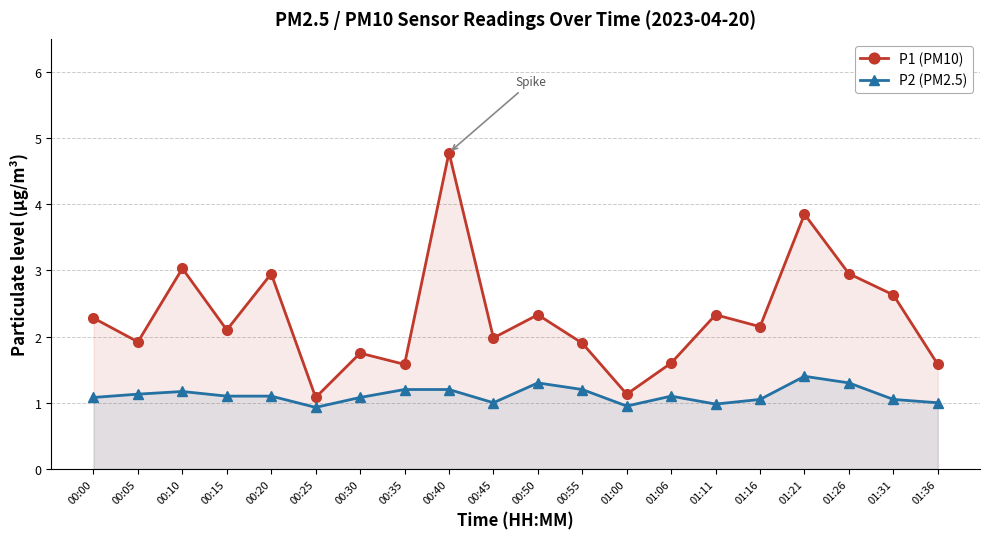

Reading left to right, transcribe all the data shown in this chart.

P1 (PM10): 00:00=2.3	00:05=1.9	00:10=3.0	00:15=2.1	00:20=3.0	00:25=1.1	00:30=1.8	00:35=1.6	00:40=4.8	00:45=2.0	00:50=2.3	00:55=1.9	01:00=1.1	01:06=1.6	01:11=2.3	01:16=2.1	01:21=3.9	01:26=3.0	01:31=2.6	01:36=1.6
P2 (PM2.5): 00:00=1.1	00:05=1.1	00:10=1.2	00:15=1.1	00:20=1.1	00:25=0.9	00:30=1.1	00:35=1.2	00:40=1.2	00:45=1.0	00:50=1.3	00:55=1.2	01:00=0.9	01:06=1.1	01:11=1.0	01:16=1.1	01:21=1.4	01:26=1.3	01:31=1.1	01:36=1.0